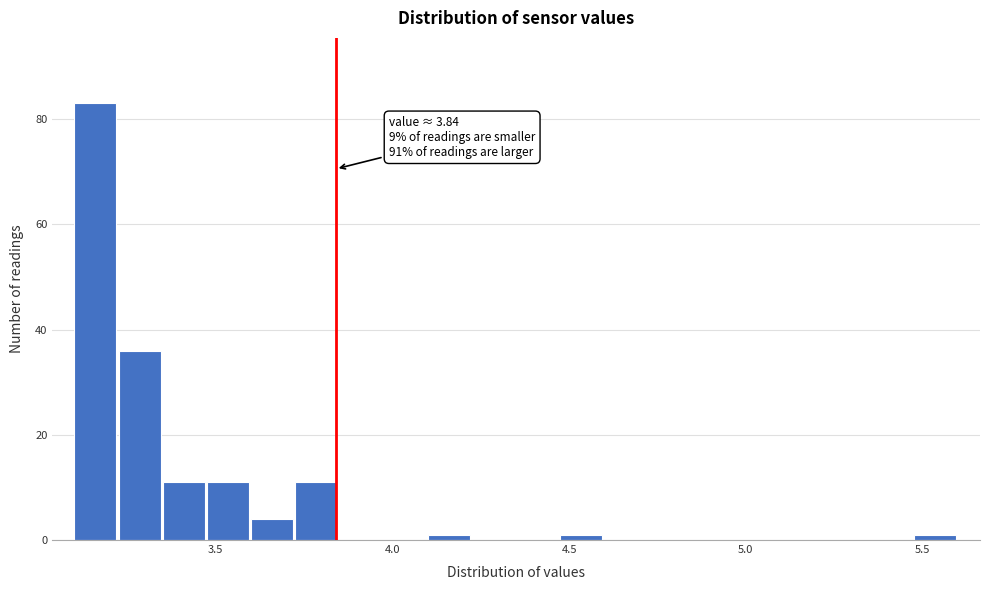

Read against the x-axis, roughly where is the centre of the tallest bar?

3.15